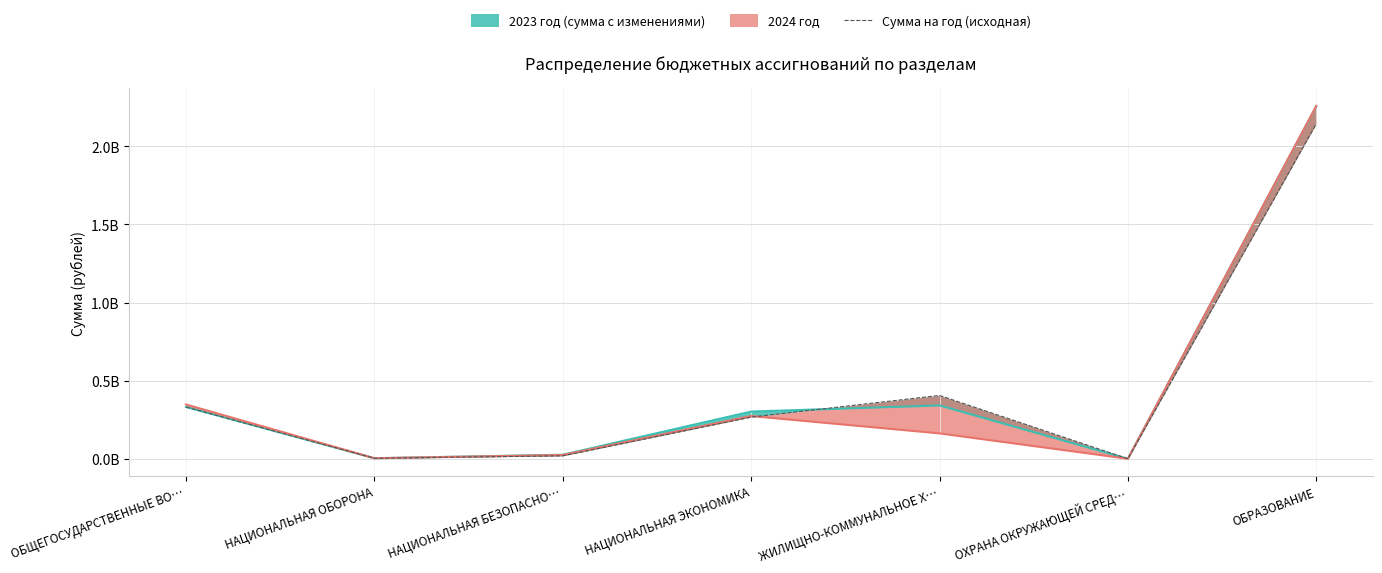

What position from the right is ОБРАЗОВАНИЕ?

1